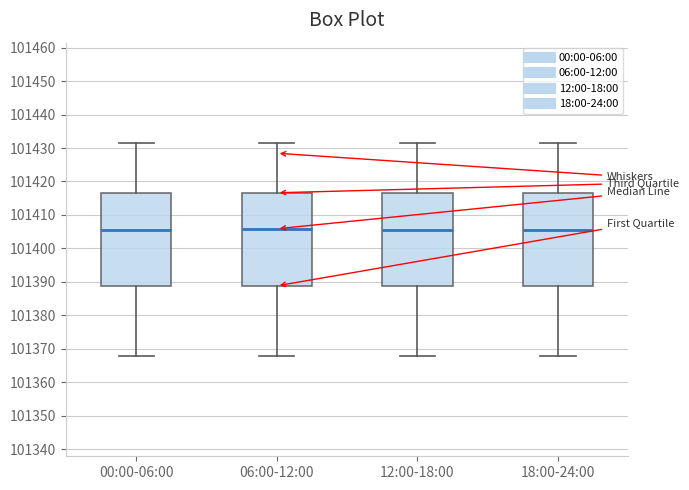

Where does the lower whisker of the box for 18:00-24:00 end on the y-axis? The values are not printed on the chart, so give them approximately, as read against the axis.

101368